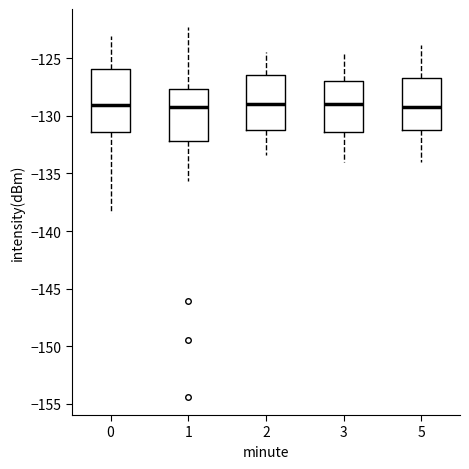

Comparing the boxes themselves (not the whiskers), which one is the tallest?

0